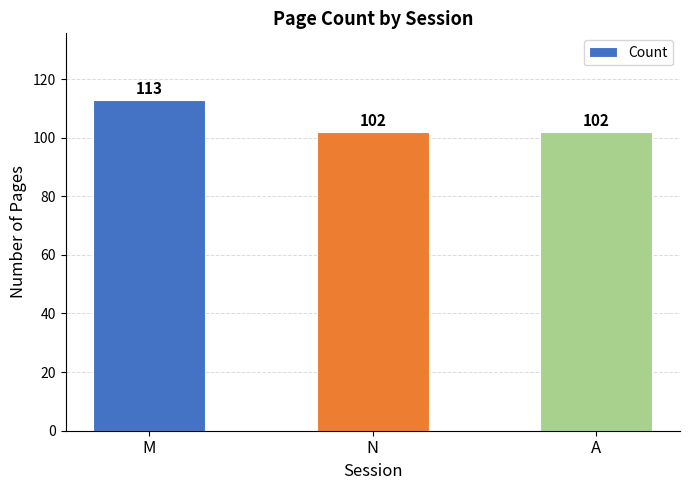

The value at M is 113. True or false?

True